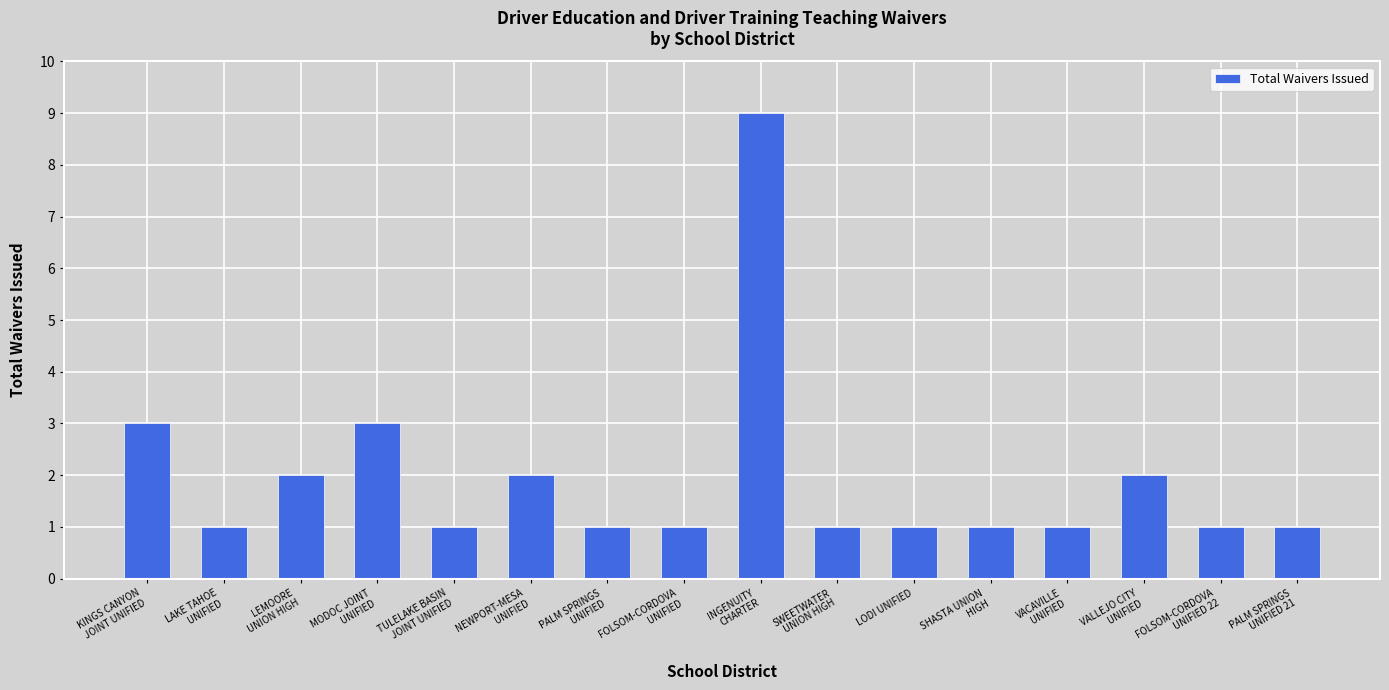

The chart shows a value of 0 at PALM SPRINGS
UNIFIED. True or false?

False